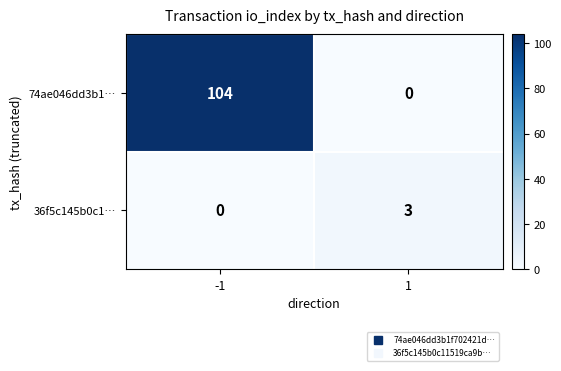

List the series in order of their overall mean, lowest first.

36f5c145b0c1…, 74ae046dd3b1…